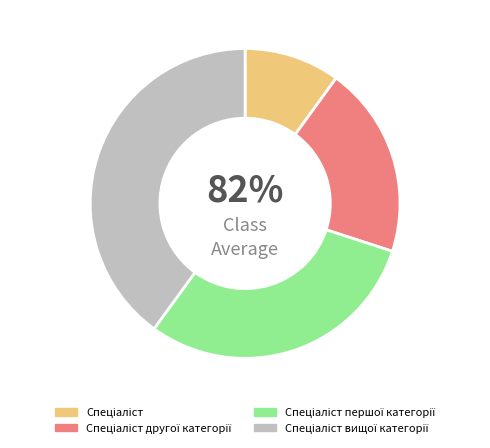

What percentage is the Спеціаліст вищої категорії slice, to the nearest percent?

40%